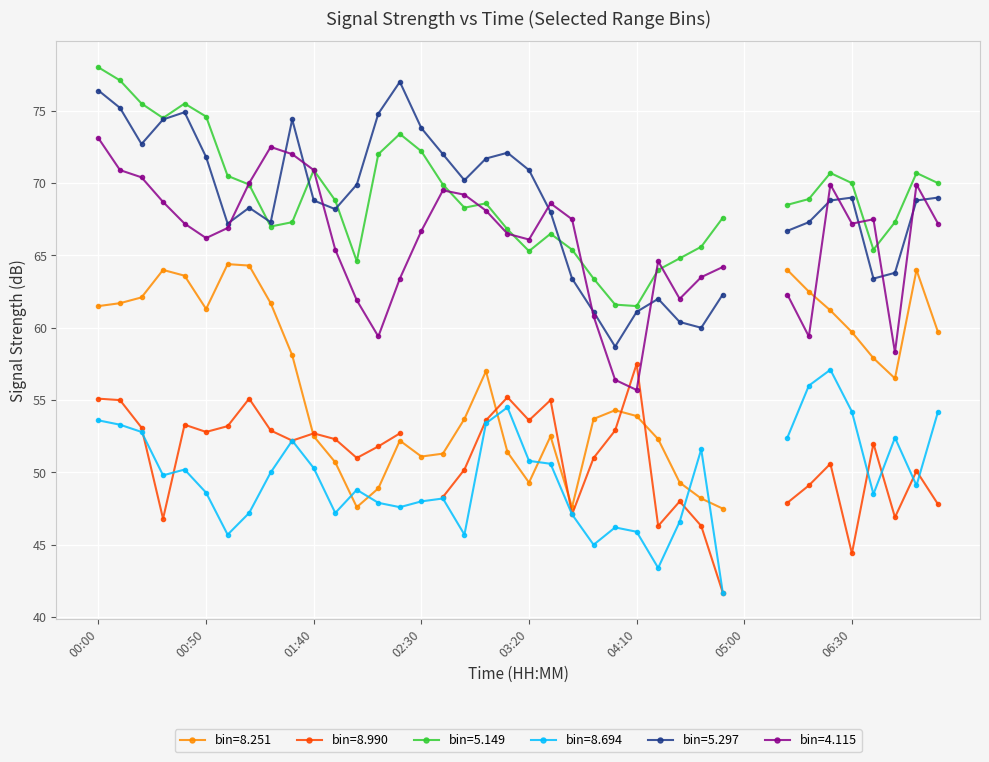

True or false: 8.694 has more than 1 interior local peaks.

True